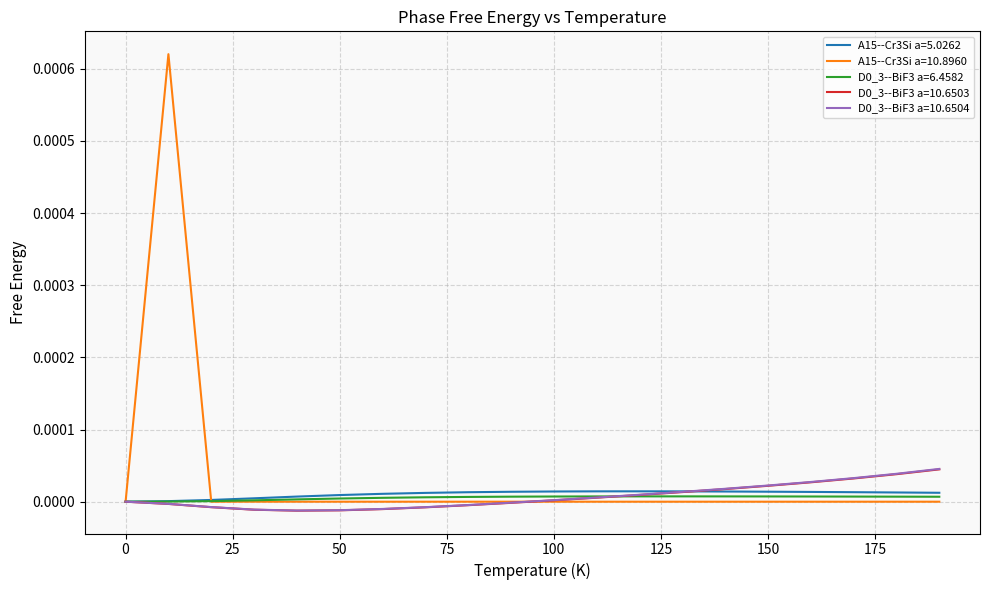

How many lines are shown in the chart?

5